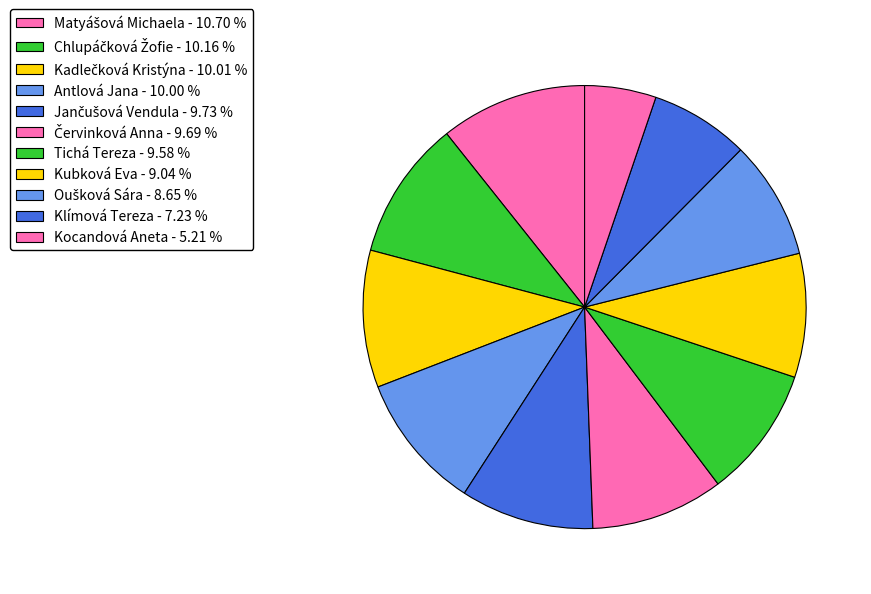

Count the number of slices in the pie.

11